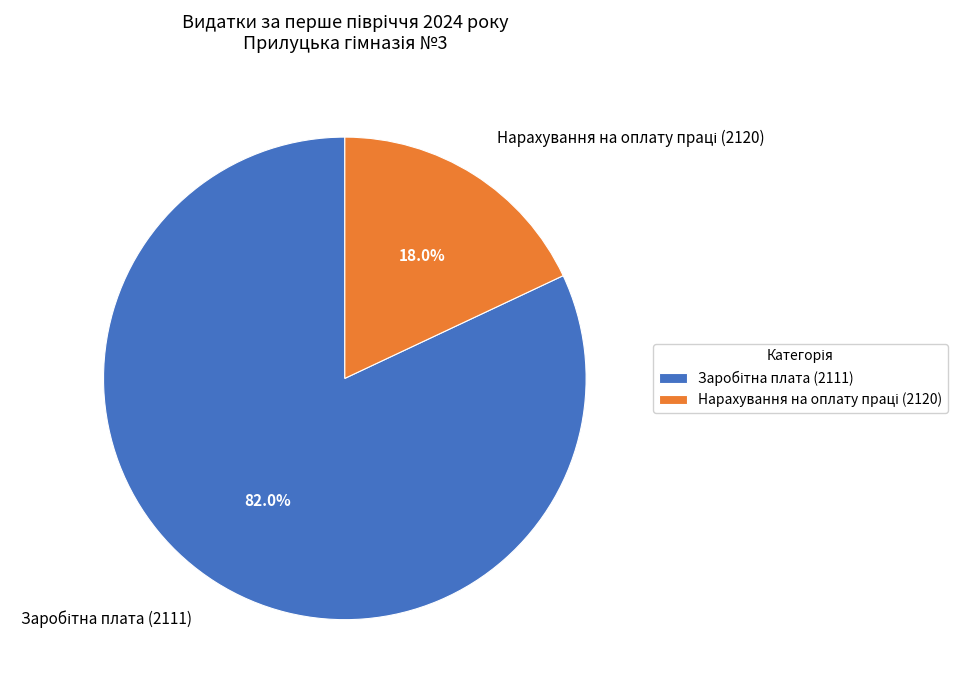

Is there any slice that represents more than half of the pie?

Yes